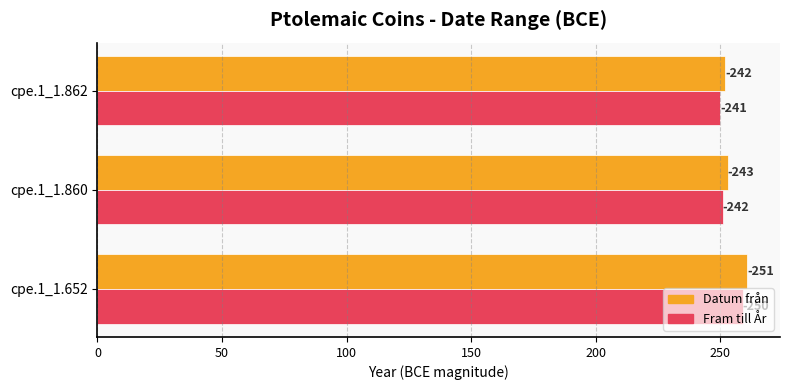

Which series has the largest range (max minus min)?

Datum från